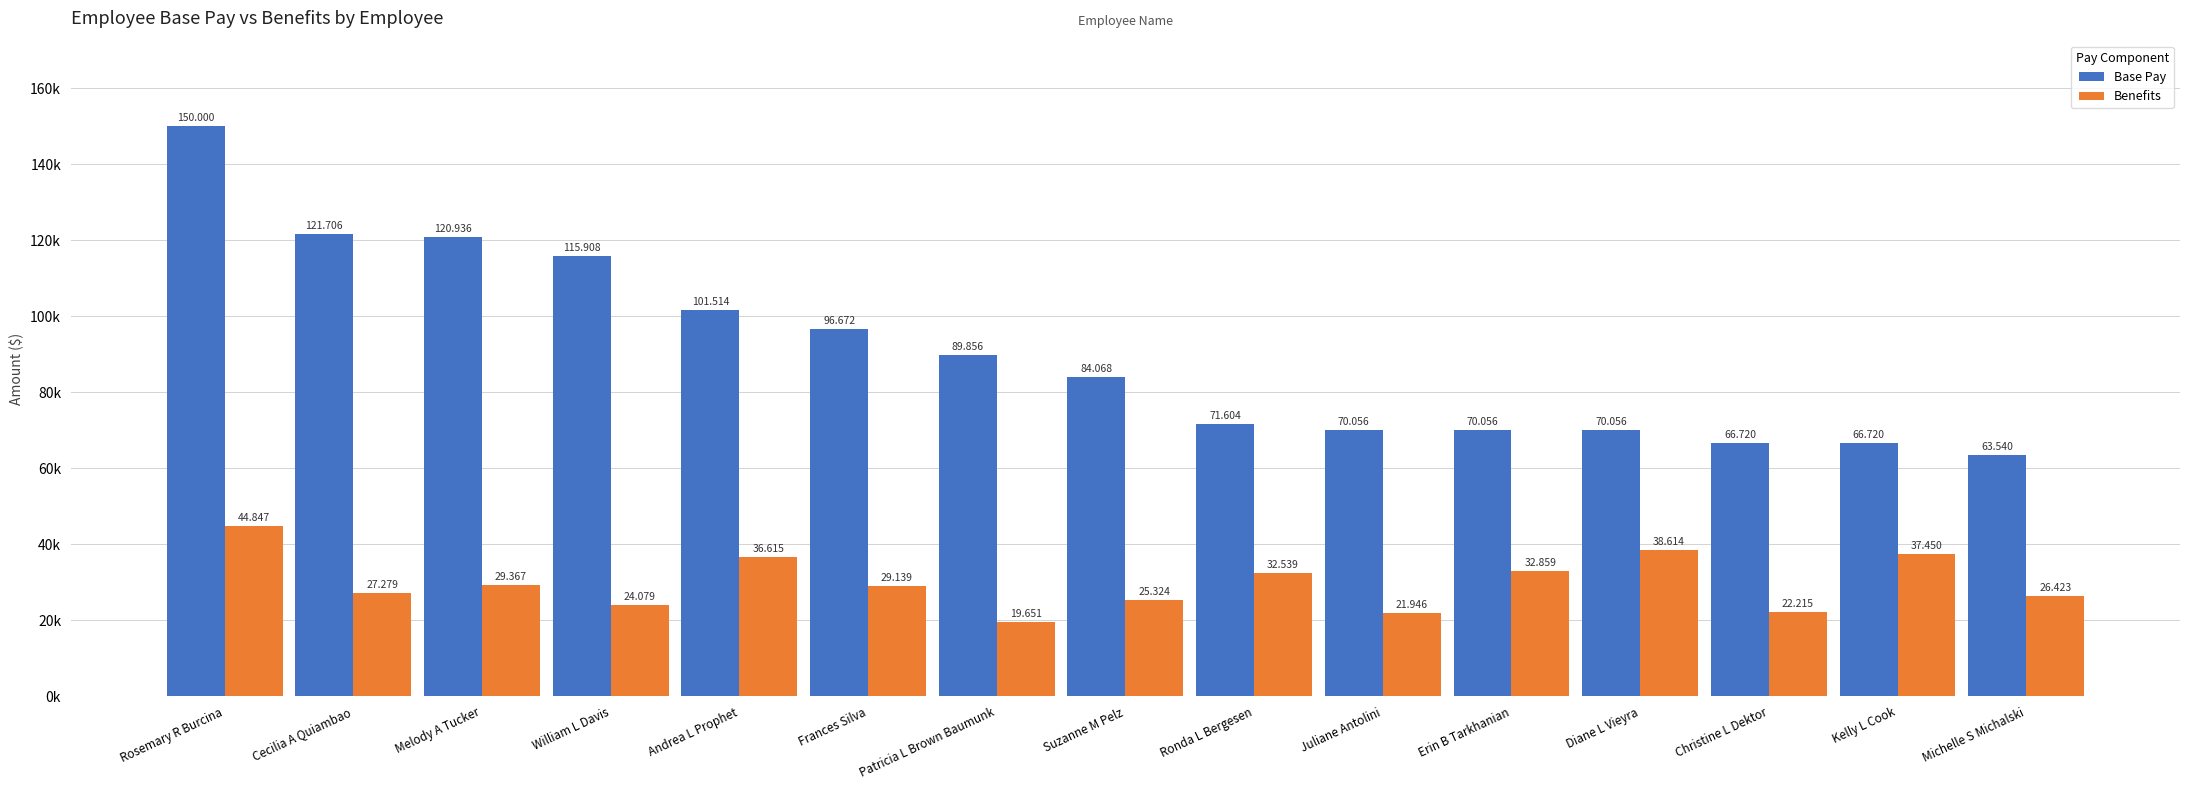

What are all the series names shown in the legend?

Base Pay, Benefits